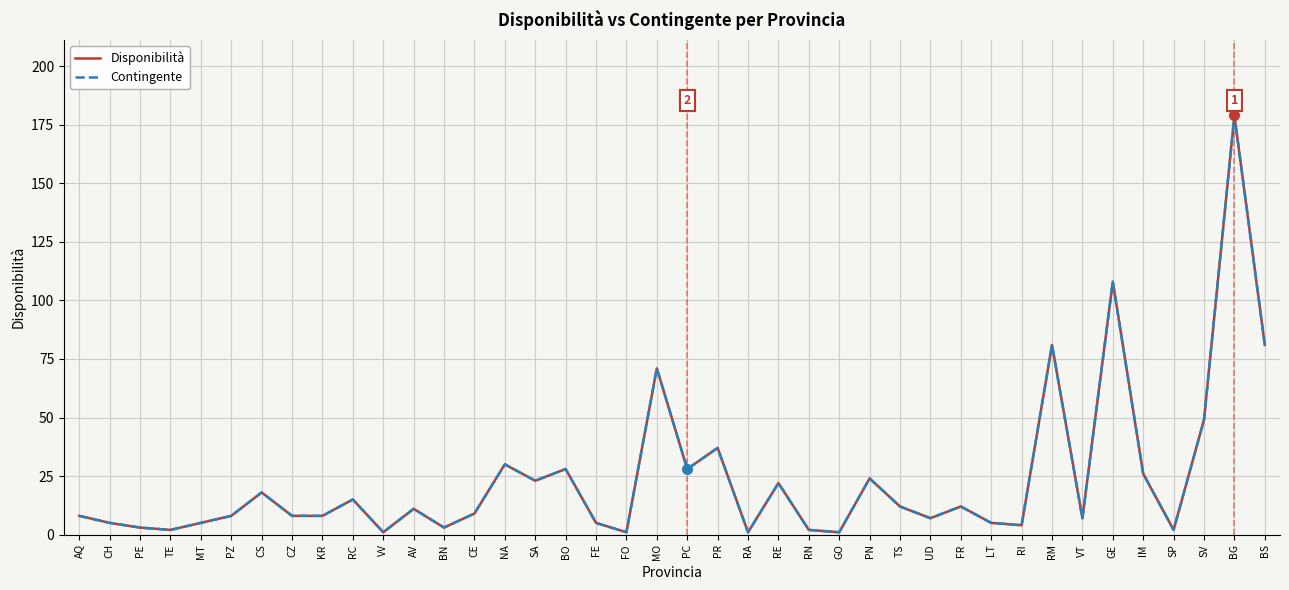

Which series has the largest total across all categories?

Disponibilità